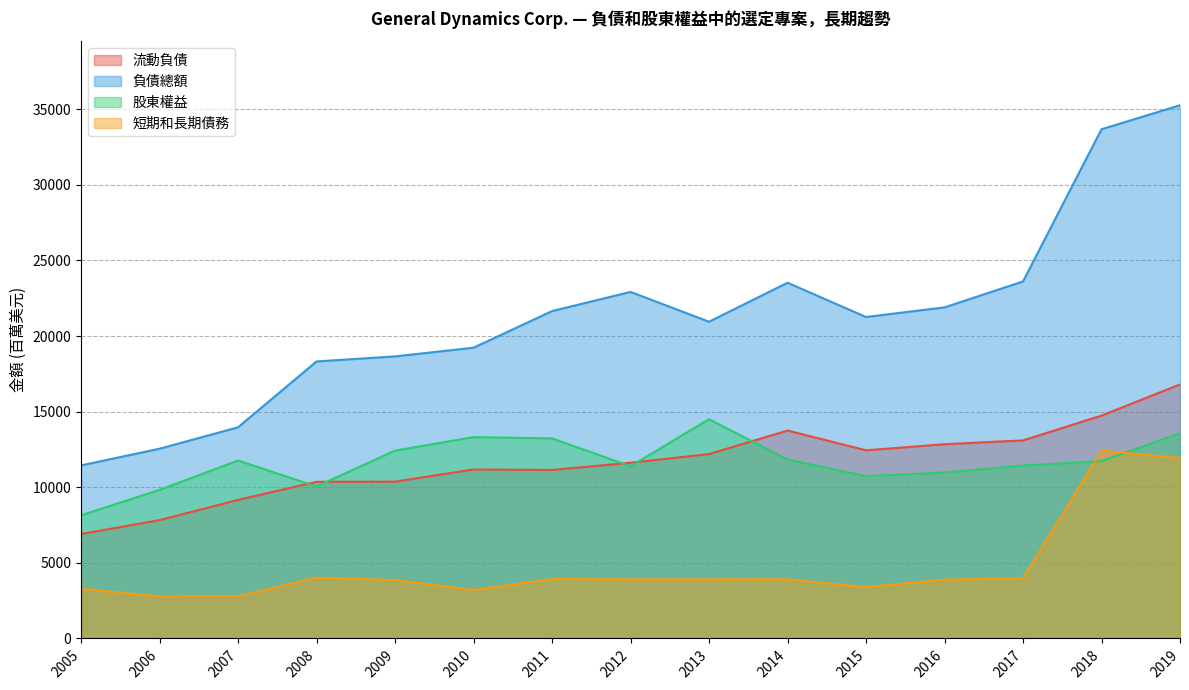

True or false: 流動負債 has more than 1 interior local peaks.

True